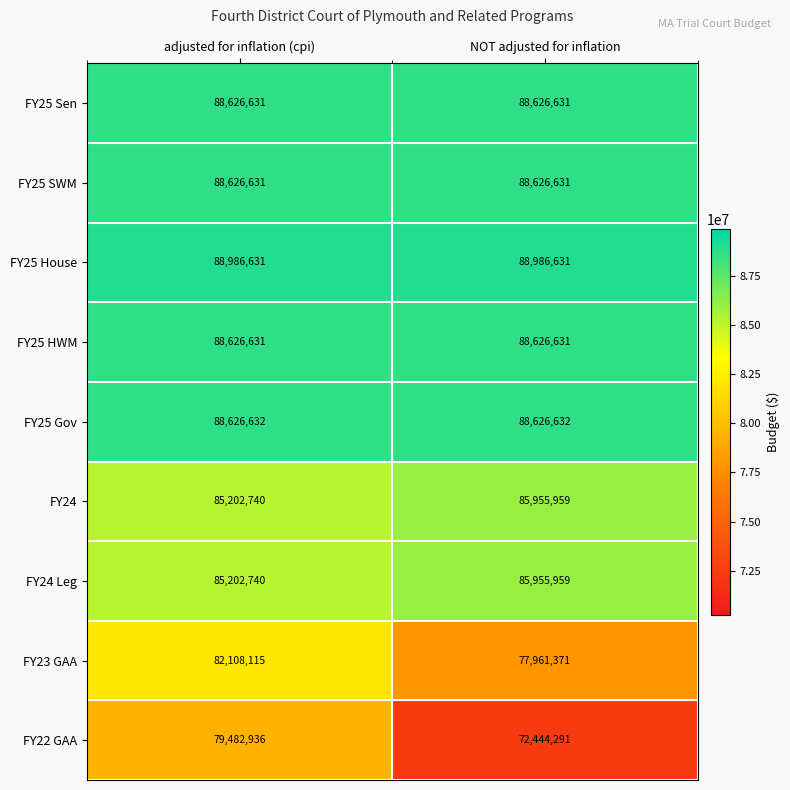

List the labels in order of FY23 GAA value, smallest first.

NOT adjusted for inflation, adjusted for inflation (cpi)